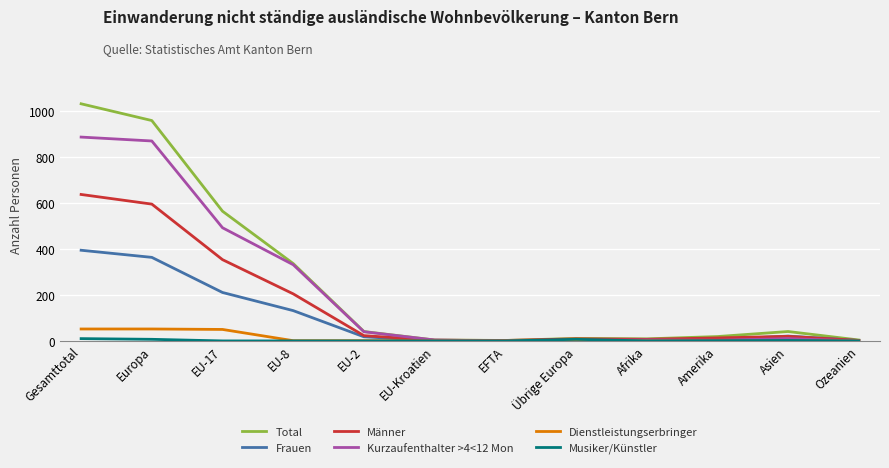

Which series changed the most between Gesamttotal and EU-8?

Total